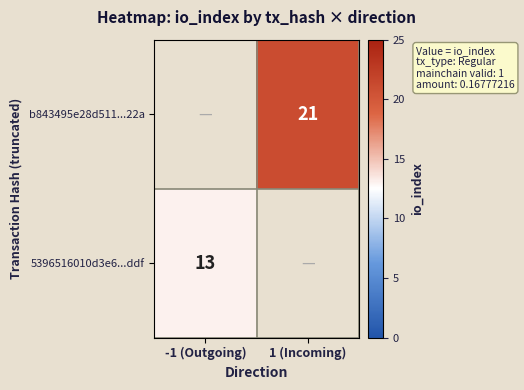

The 5396516010d3e6...ddf series shows 21 at -1 (Outgoing). True or false?

False